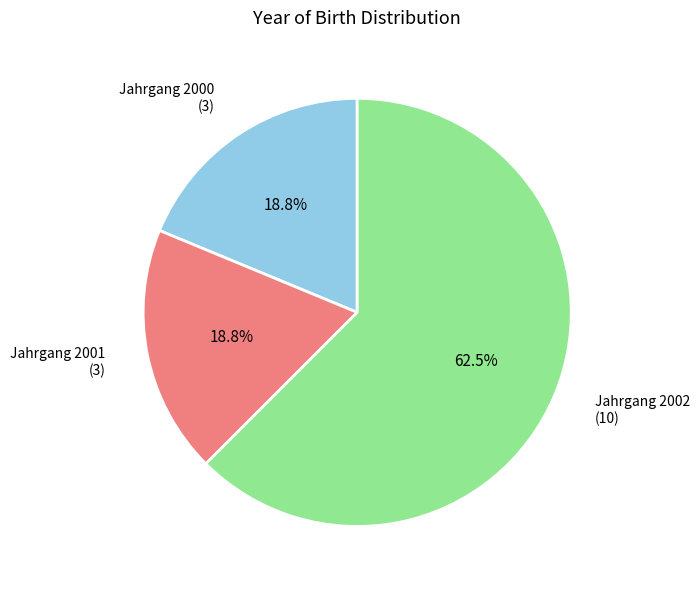

Which slice is the largest?

Jahrgang 2002 (10)